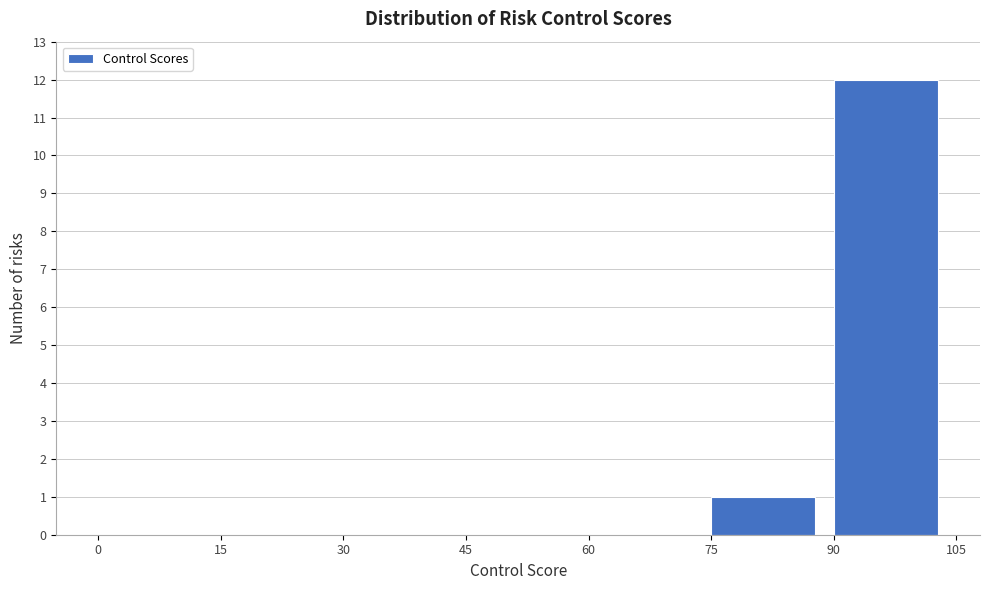

Reading left to right, transcribe this chart: for each bar, give the range it covers on the x-axis and its height. The values are not printed on the chart, so give them approximately, as read against the axis.

0 to 15: 0
15 to 30: 0
30 to 45: 0
45 to 60: 0
60 to 75: 0
75 to 90: 1
90 to 105: 12